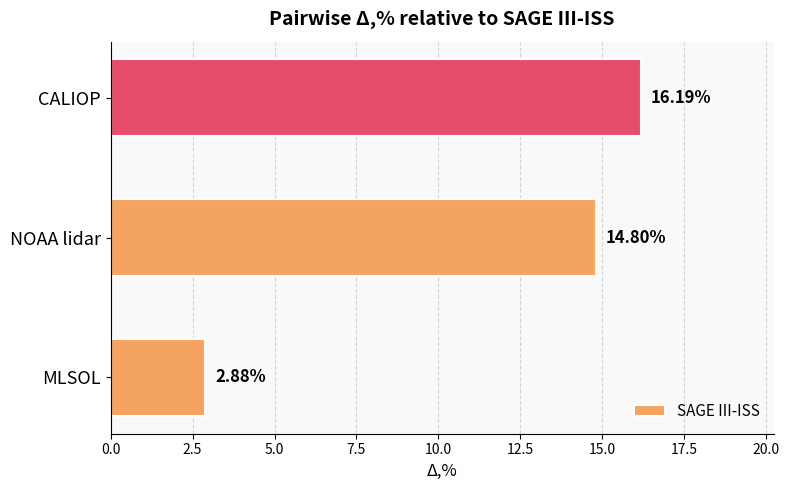

How many bars are there in total?

3